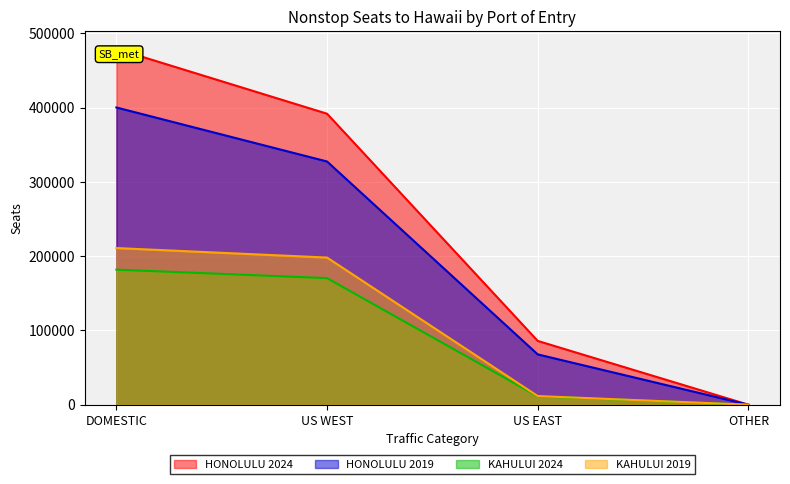

List the series in order of their peak value, highest first.

HONOLULU 2024, HONOLULU 2019, KAHULUI 2019, KAHULUI 2024